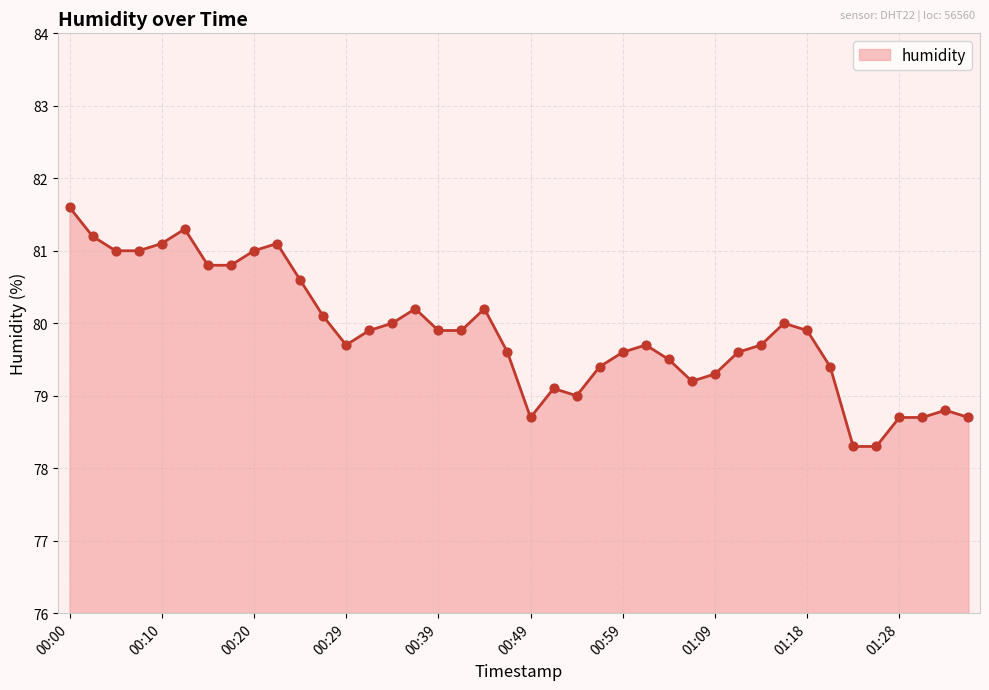

What is the smallest value displayed?

78.3